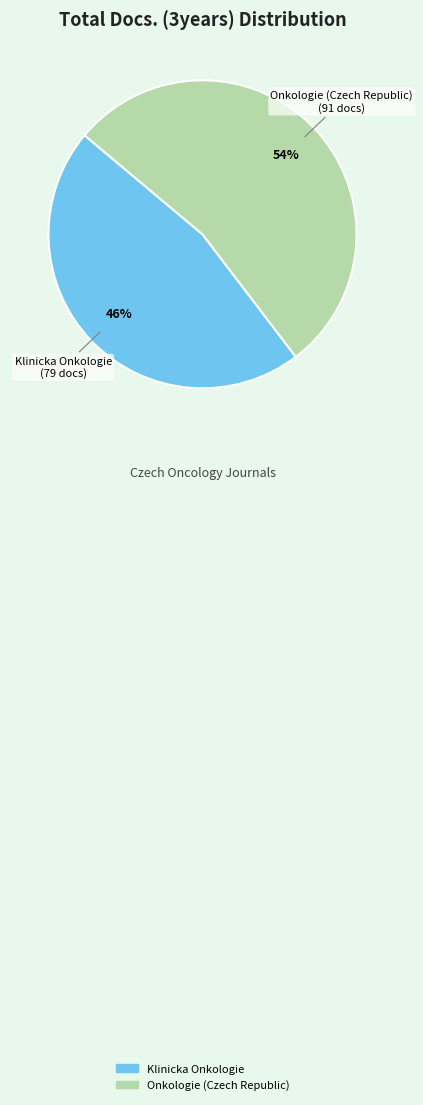

How many slices are in this pie chart?

2